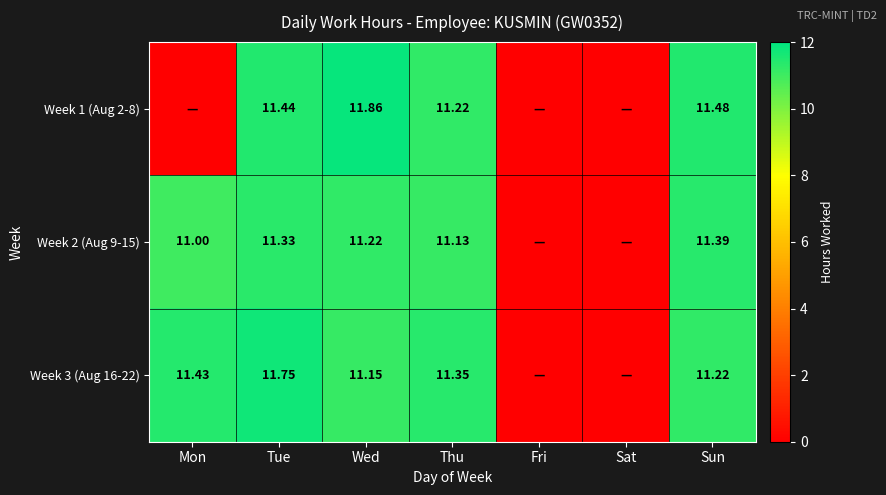

Is the value of Week 1 (Aug 2-8) at Sun greater than the value of Week 3 (Aug 16-22) at Wed?

Yes